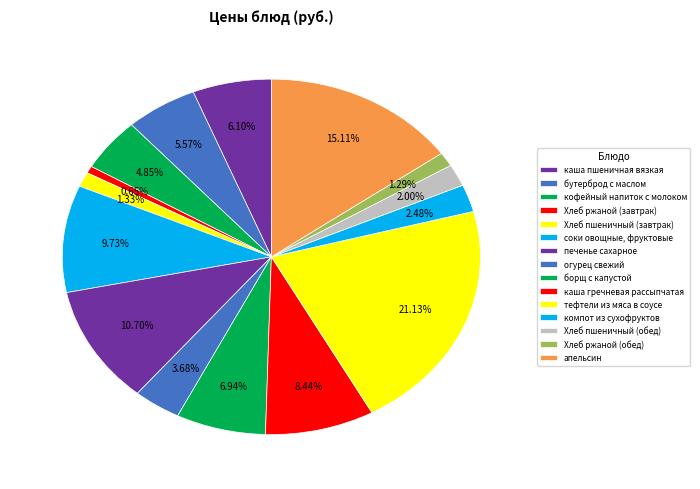

True or false: каша гречневая рассыпчатая accounts for 8% of the total.

True